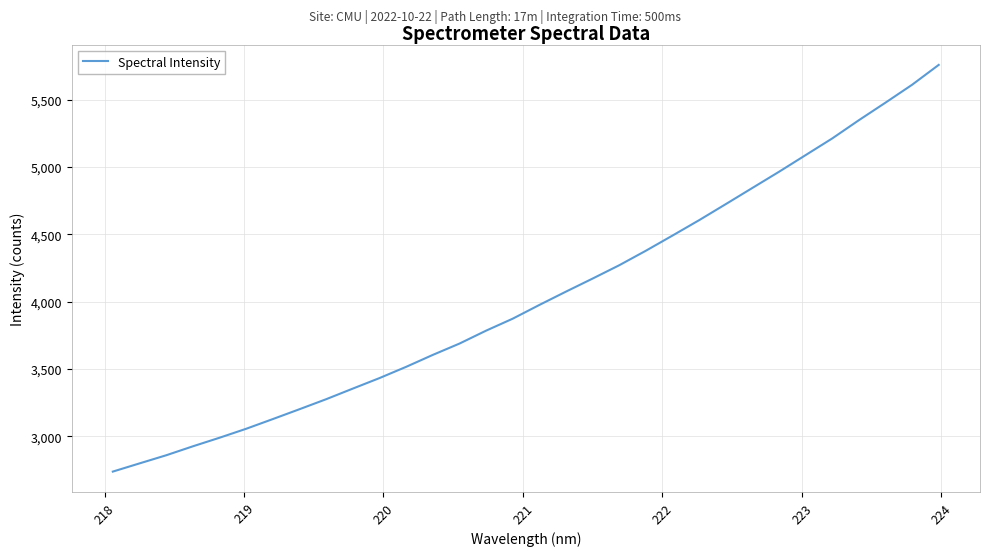

Is this an area chart (filled region under the line)?

No